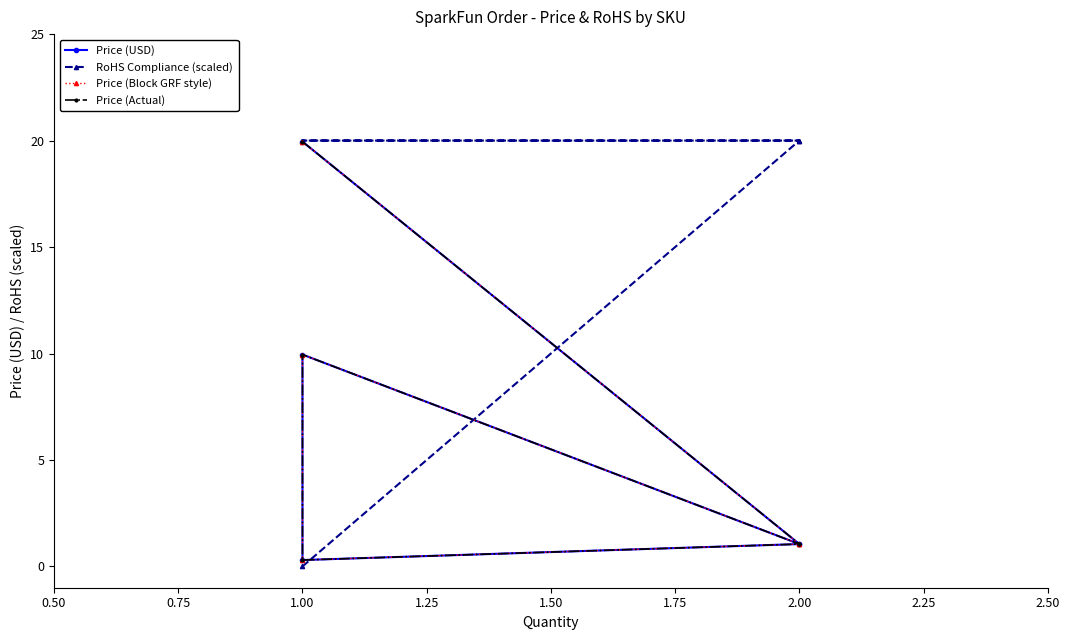

Reading right to left, what are all the values shown in this chart?

Price (USD): 1.1	0.3	9.9	1.1	19.9
RoHS Compliance (scaled): 20.0	20.0	20.0	20.0	0.0
Price (Block GRF style): 1.1	0.3	9.9	1.1	19.9
Price (Actual): 1.1	0.3	9.9	1.1	19.9